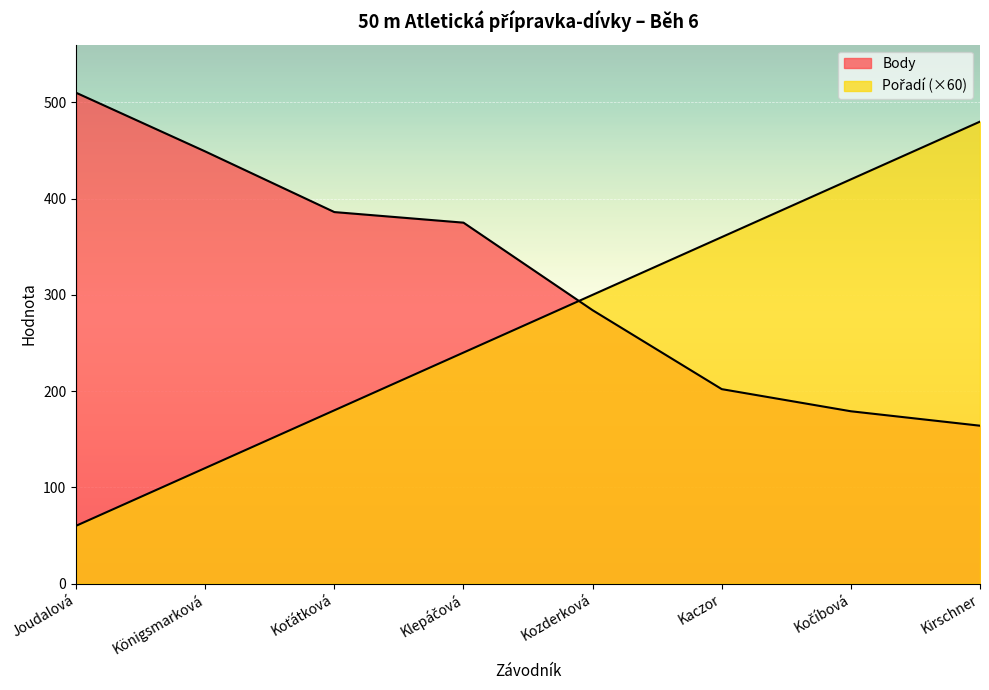

What is the difference between the maximum and minimum values in the Pořadí series?

420